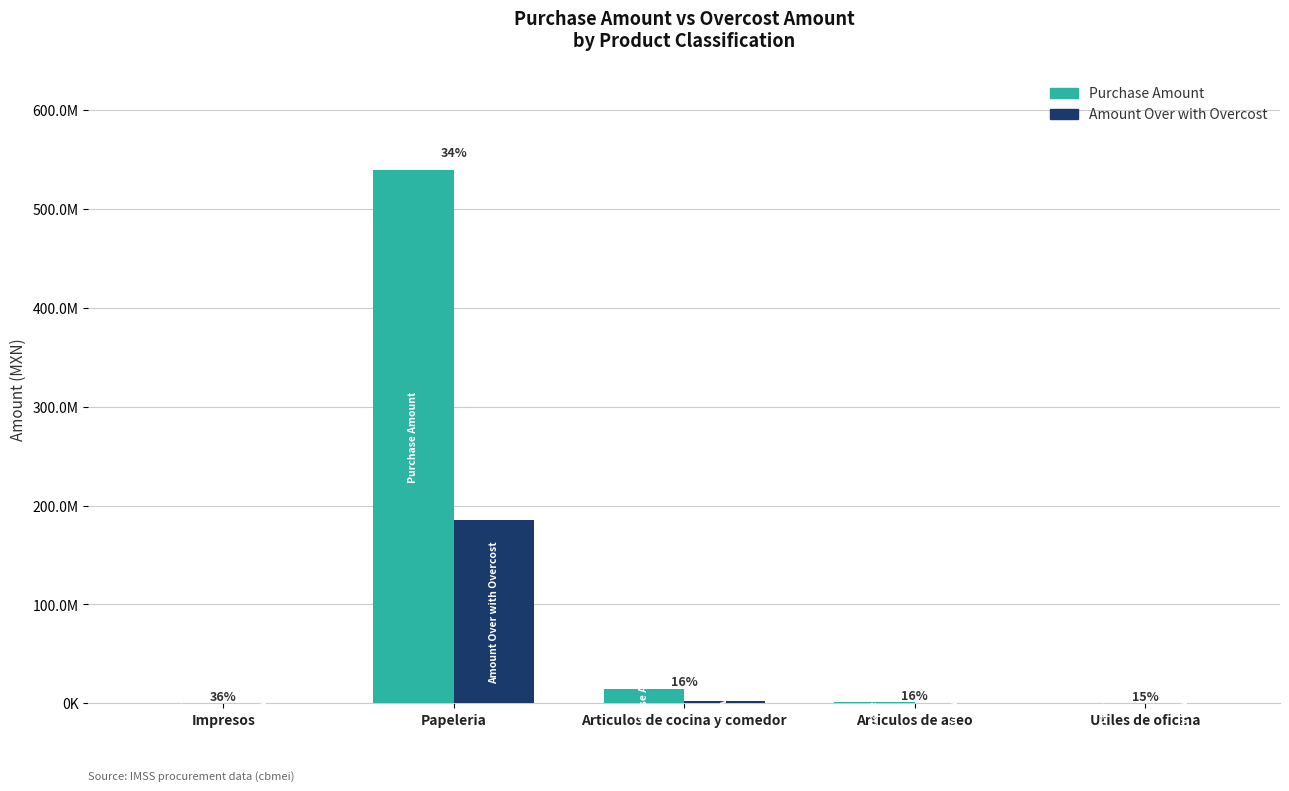

Which category has the highest value across all series?

Papeleria